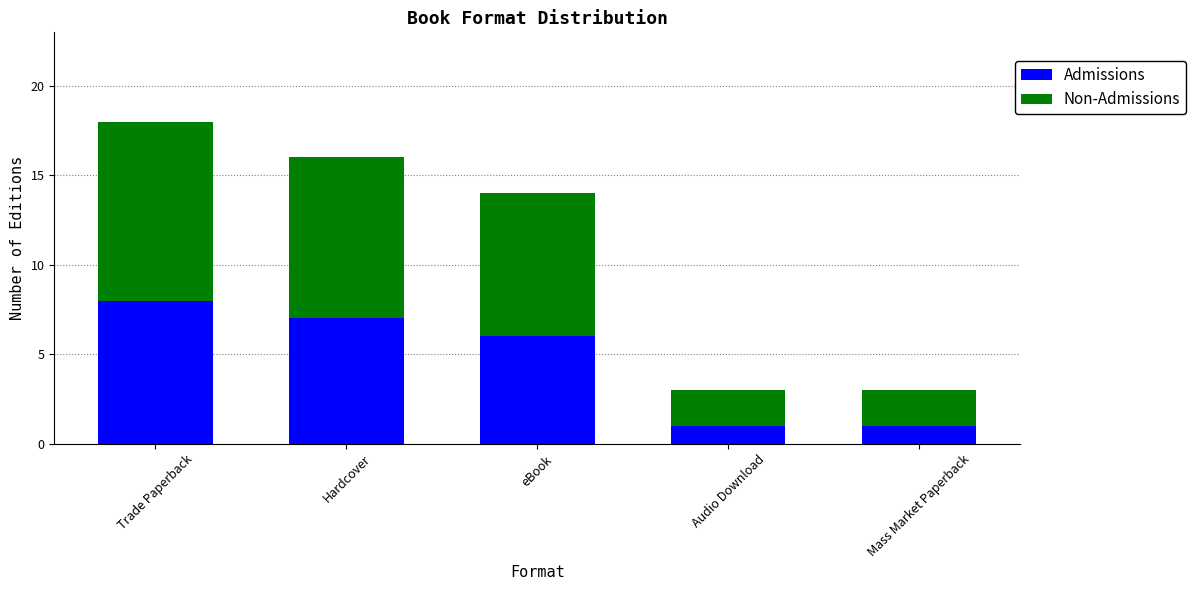

At which label does Admissions reach its peak?

Trade Paperback